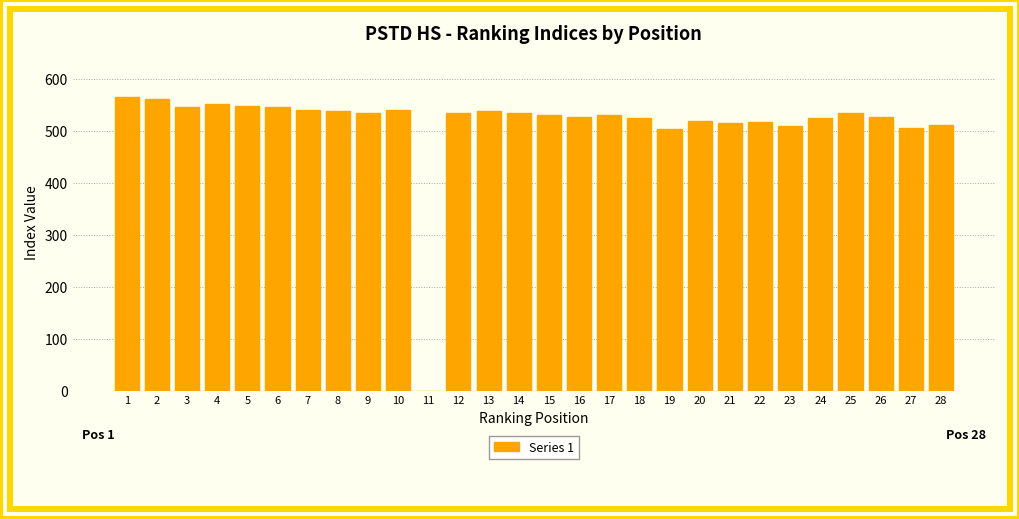

What is the ratio of the value at 23 to the value at 19?

1.0